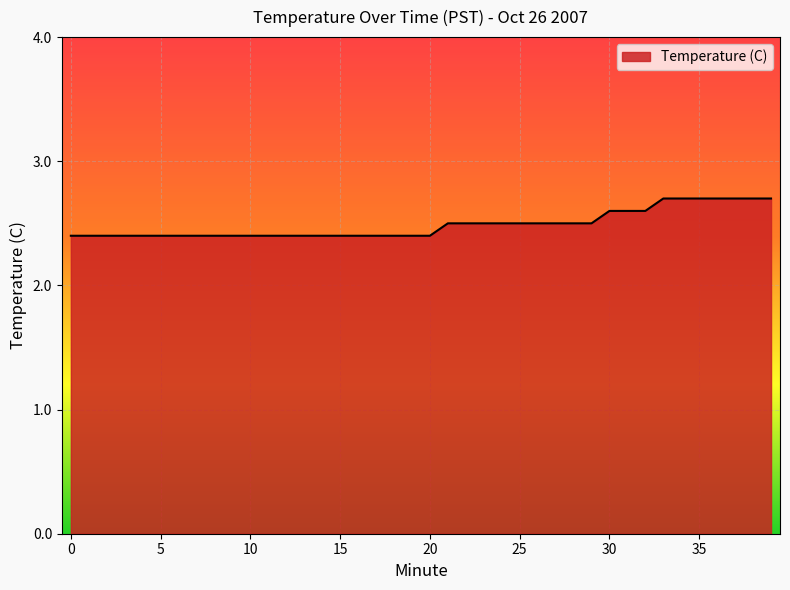

What is the minimum value shown in the chart?

2.4